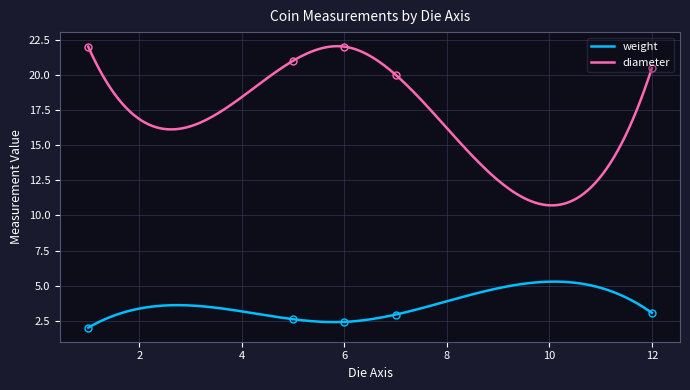

True or false: diameter and weight cross at least once.

False